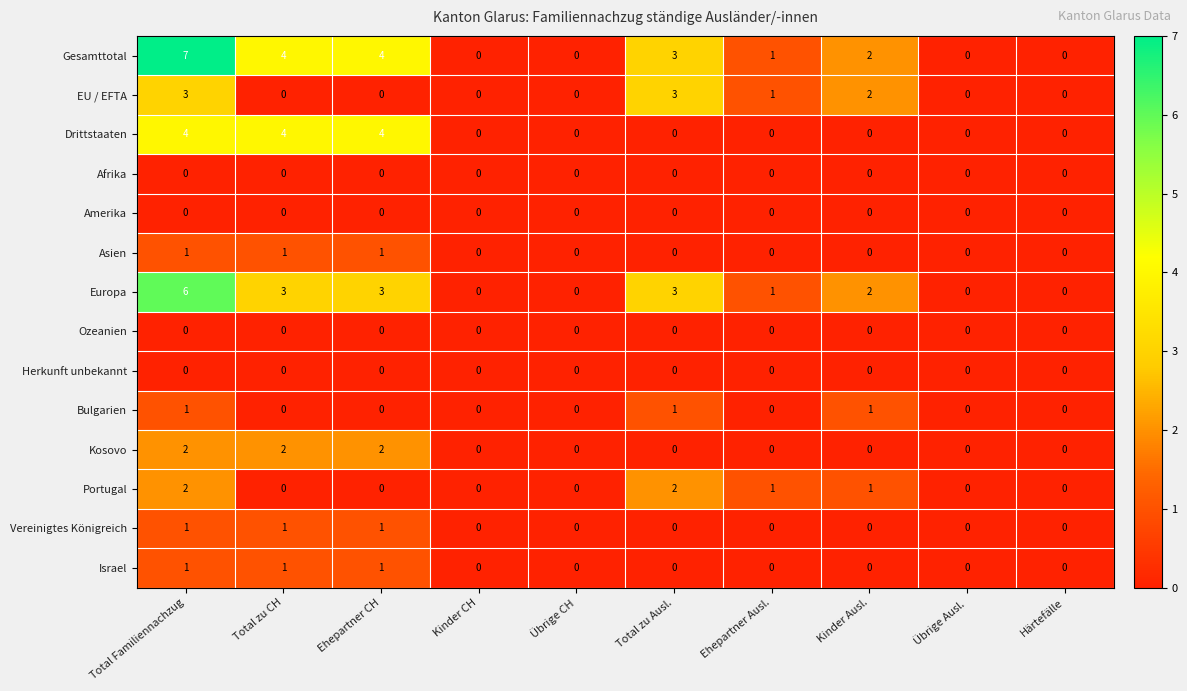

How many data points does each series have?

10